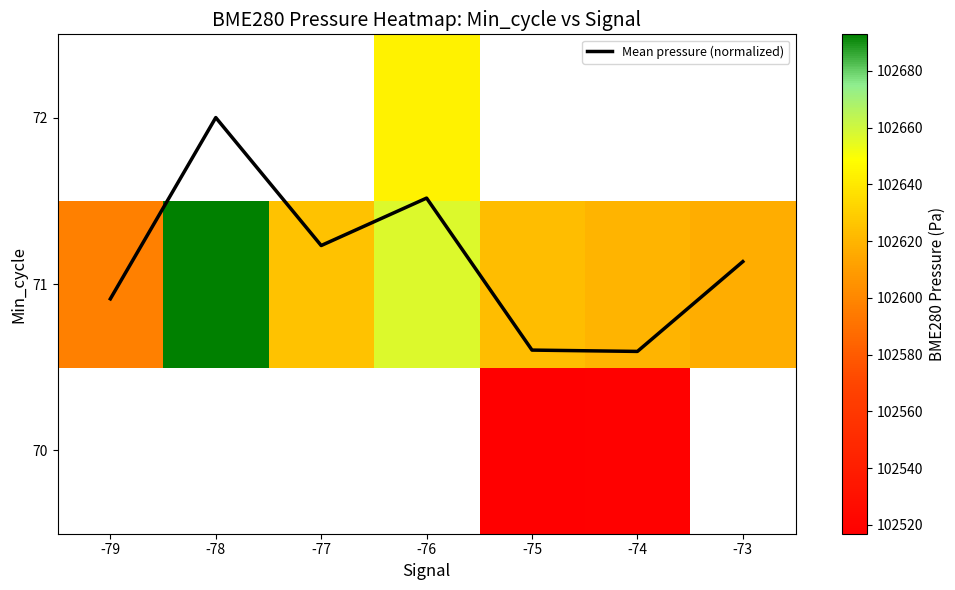

At -73, list the series in order from smallest to largest.

Mean pressure (normalized), 70, 71, 72